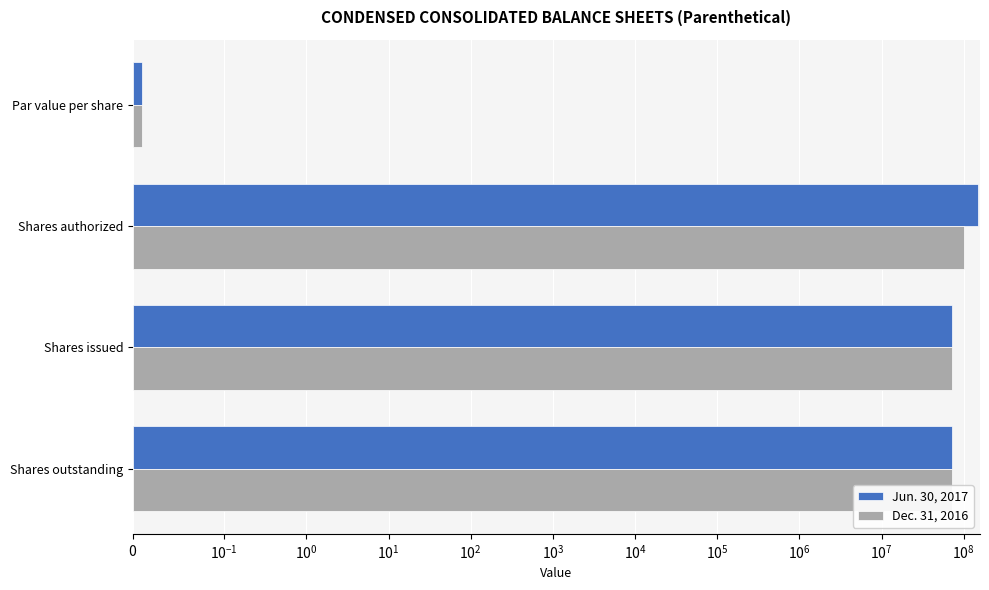

Rank the series at Shares authorized from highest to lowest value.

Jun. 30, 2017, Dec. 31, 2016